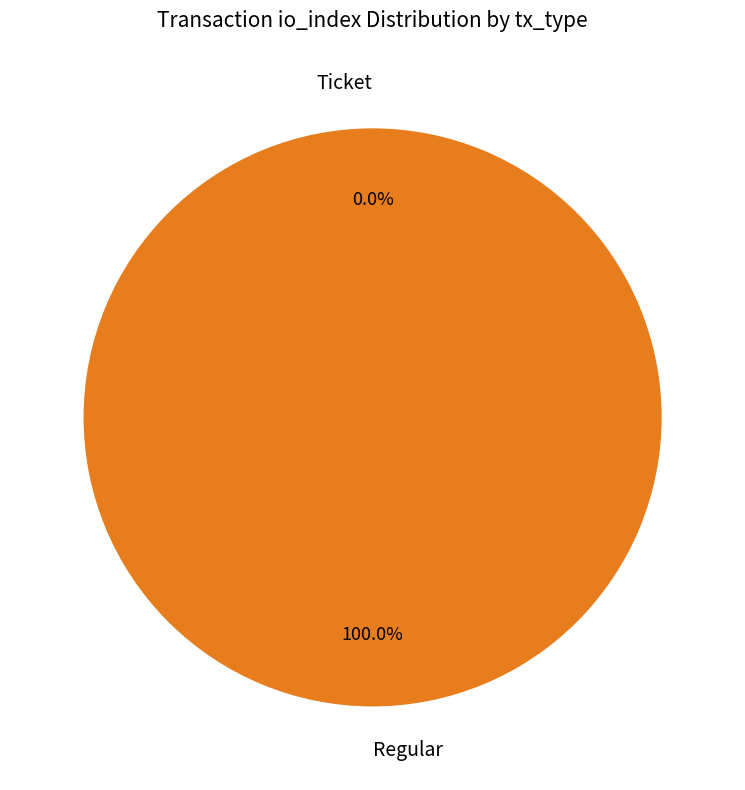

To the nearest percent, what is the average slice percentage?

50%